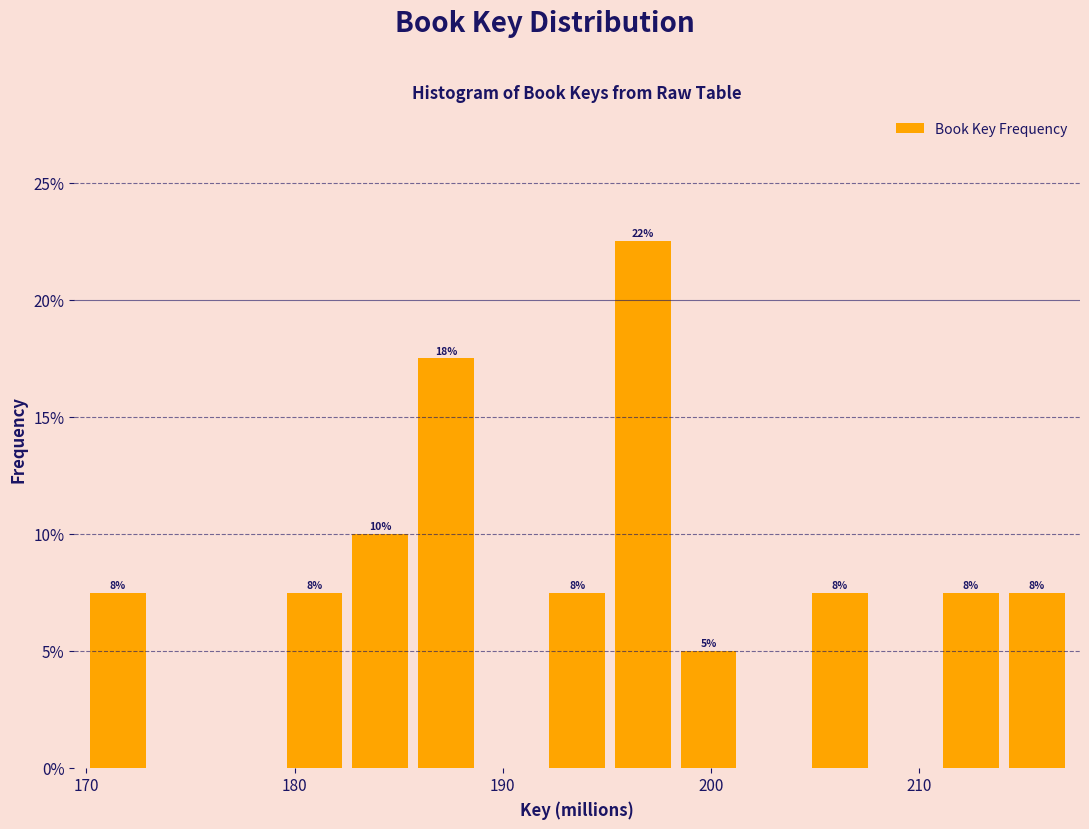

Around what value on the x-axis is the tallest bar? Give the approximate position of its centre, as read against the axis.

197